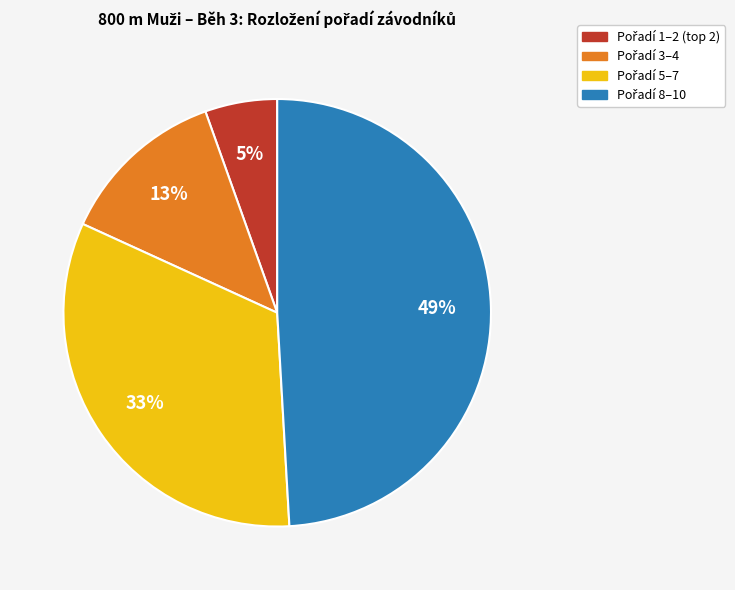

Is there a majority slice in this chart?

No